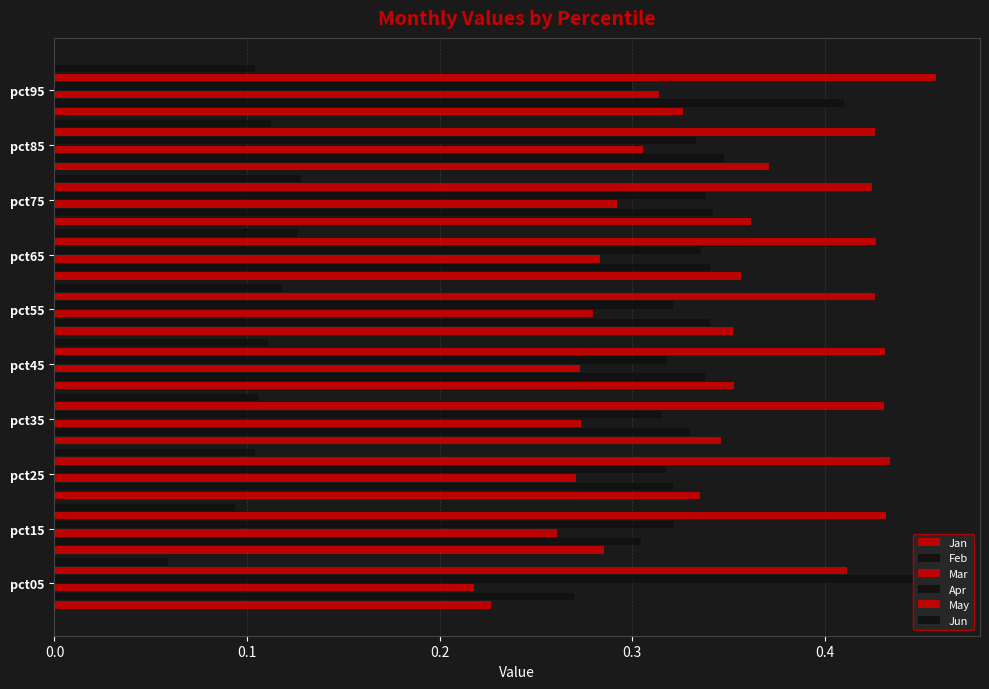

How many data points does each series have?

10